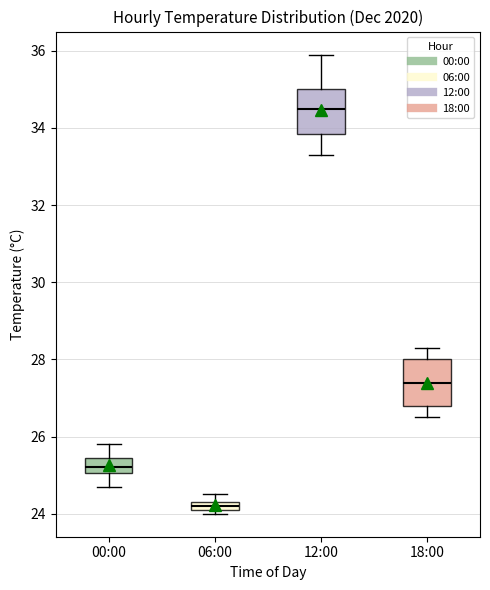

Which box's median line is the lowest?

06:00